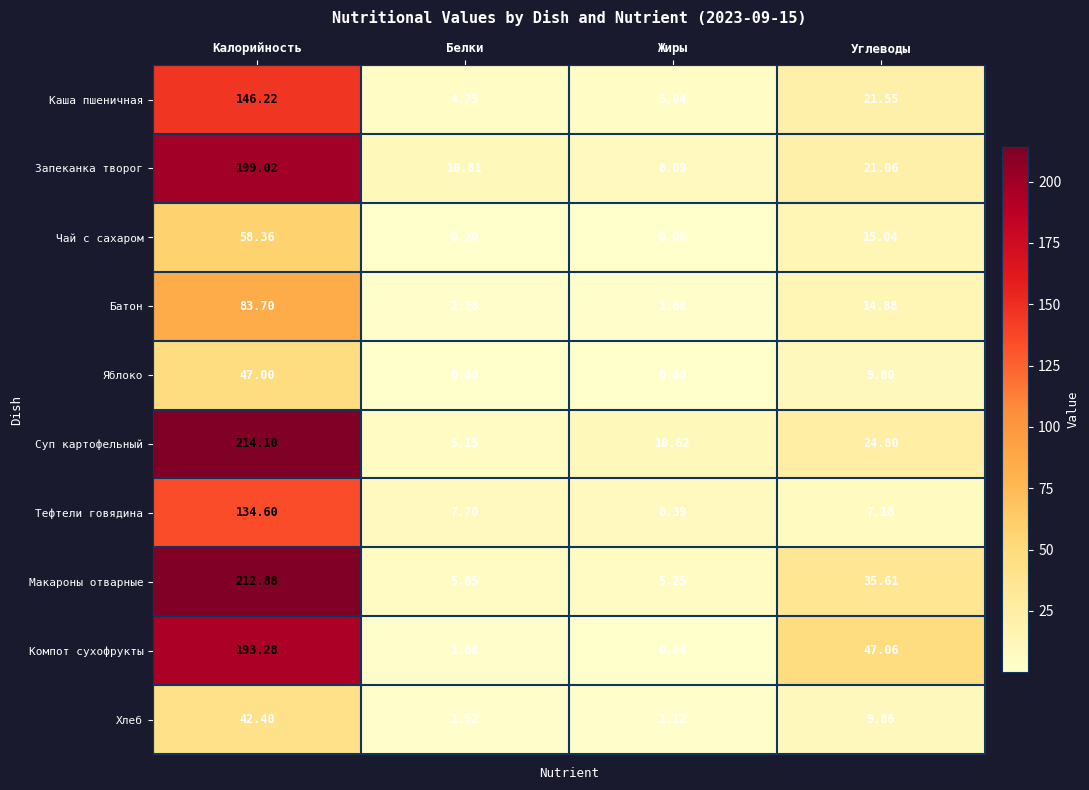

Which series changed the most between Калорийность and Белки?

Суп картофельный